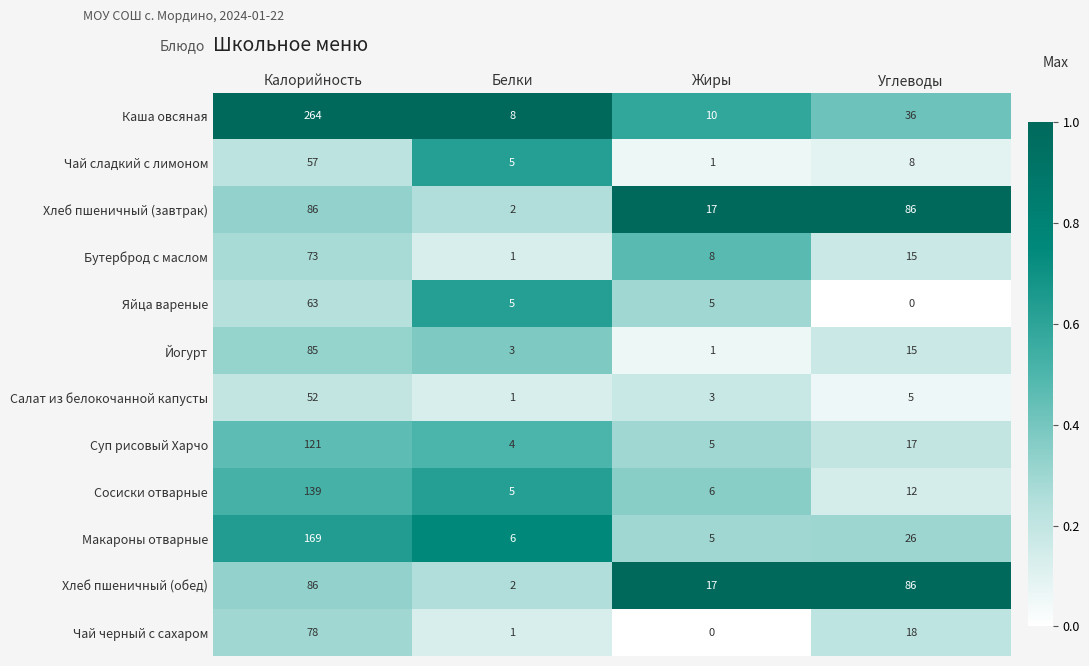

At which category does the chart reach its peak across all series?

Калорийность